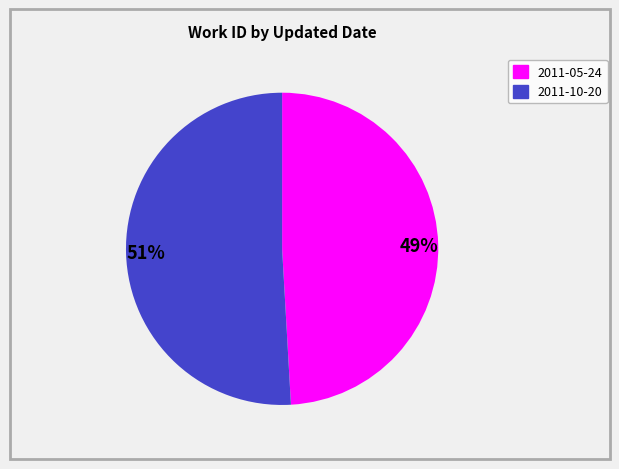

The 51% slice represents 51% of the pie. True or false?

True